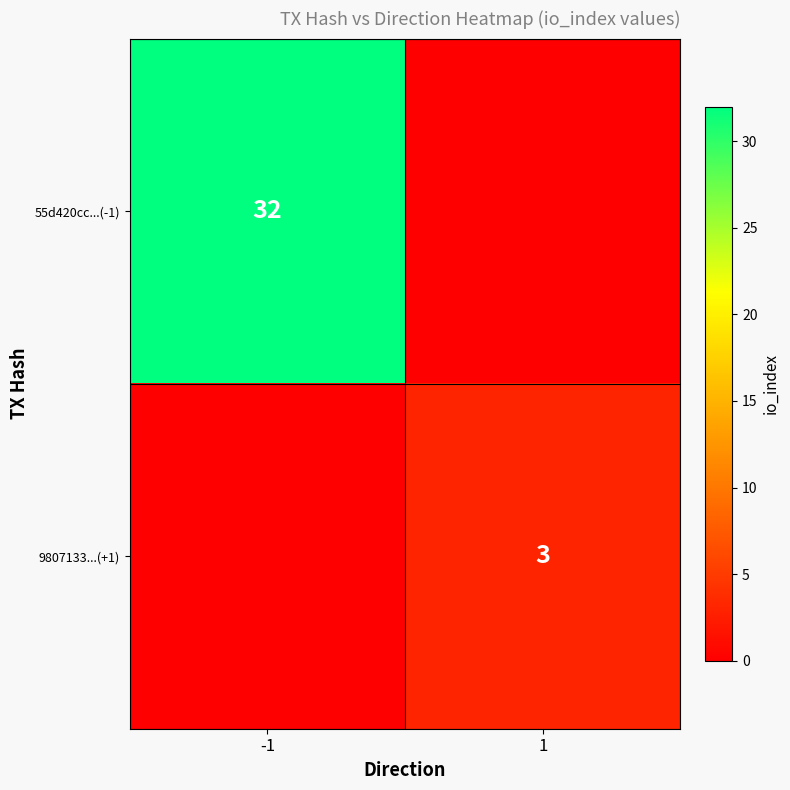

Is the value of 55d420cc...(-1) at -1 greater than the value of 9807133...(+1) at 1?

Yes